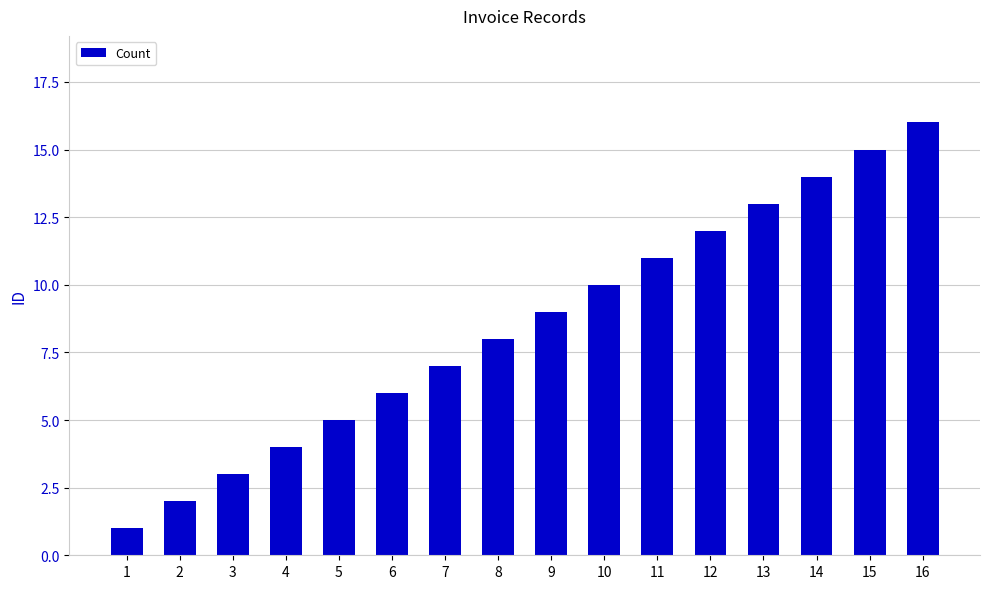

How many bars are there in total?

16